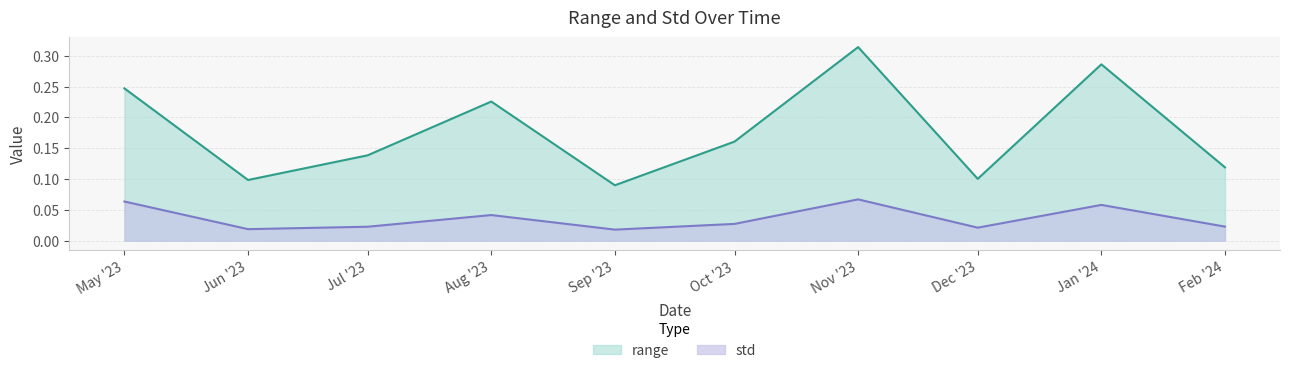

The value of range at Nov '23 is 0.1. True or false?

False